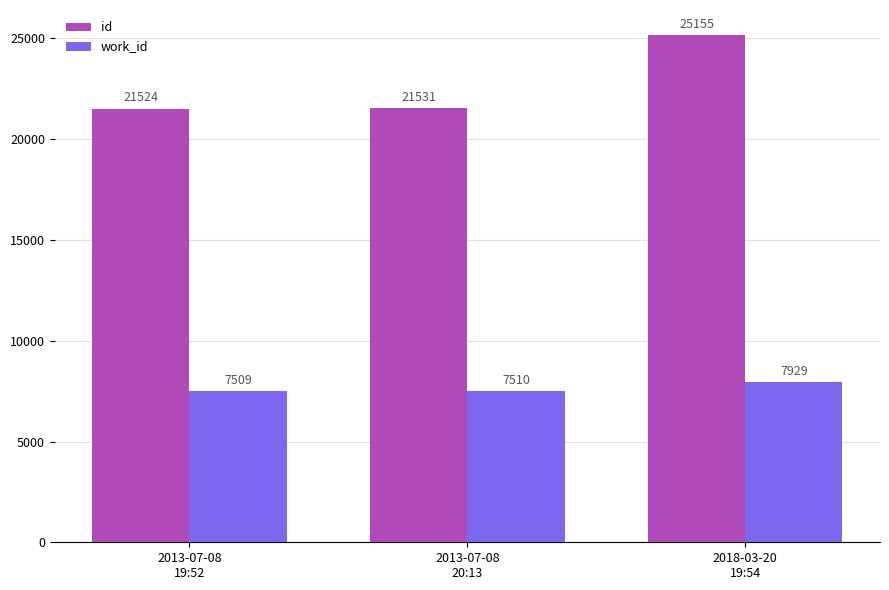

How many data points in work_id are less than 7510?

1